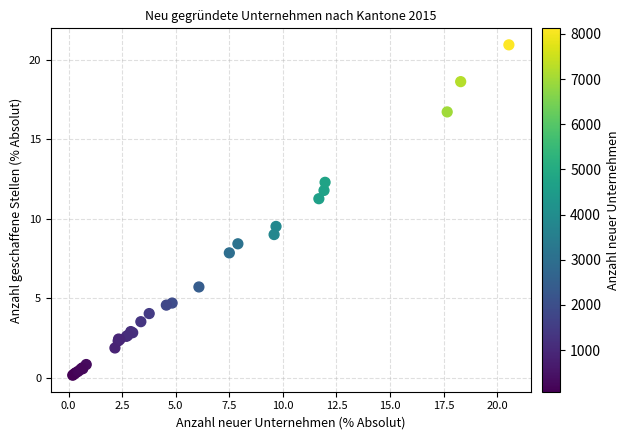

What Y value in the scatter plot is closest to 10?

9.5